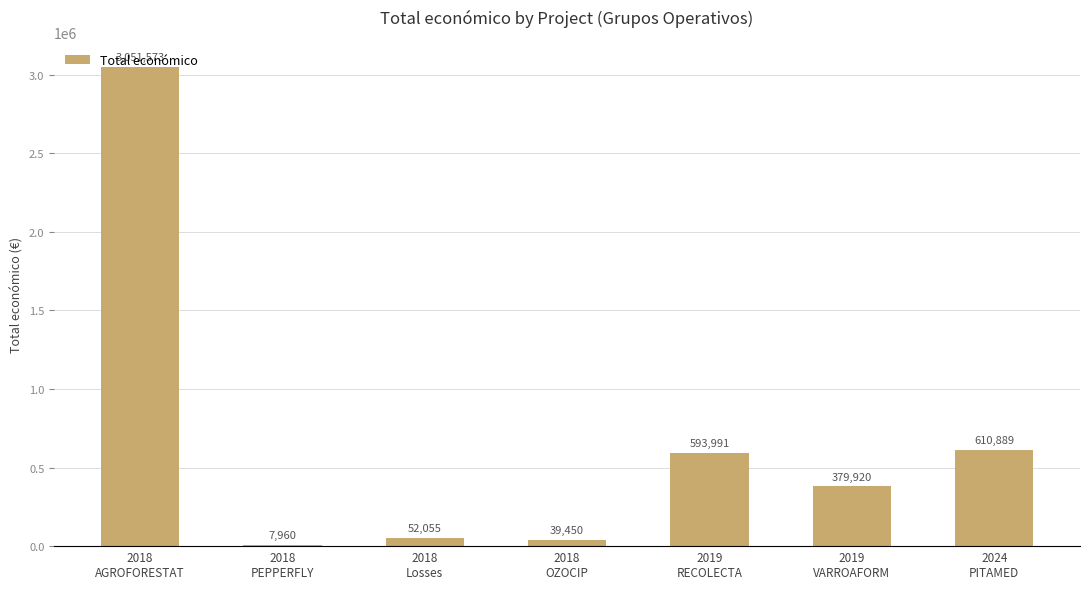

What is the greatest value displayed?

3051573